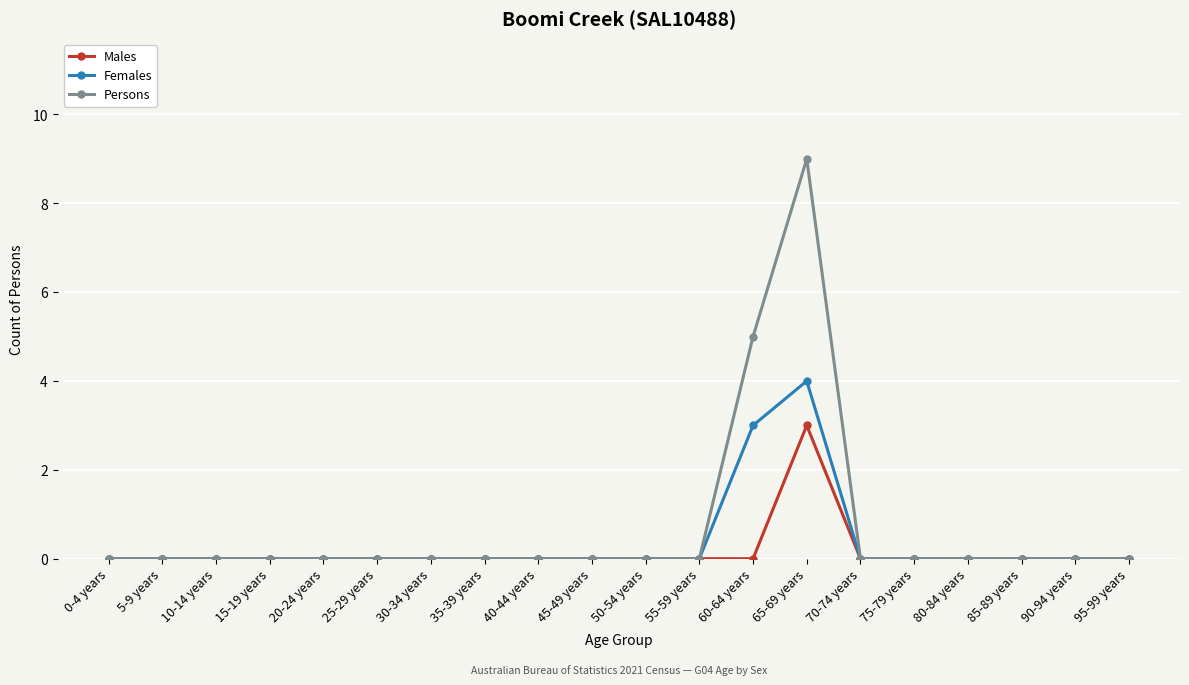

What is the difference between the second highest and minimum values in the Females series?

3